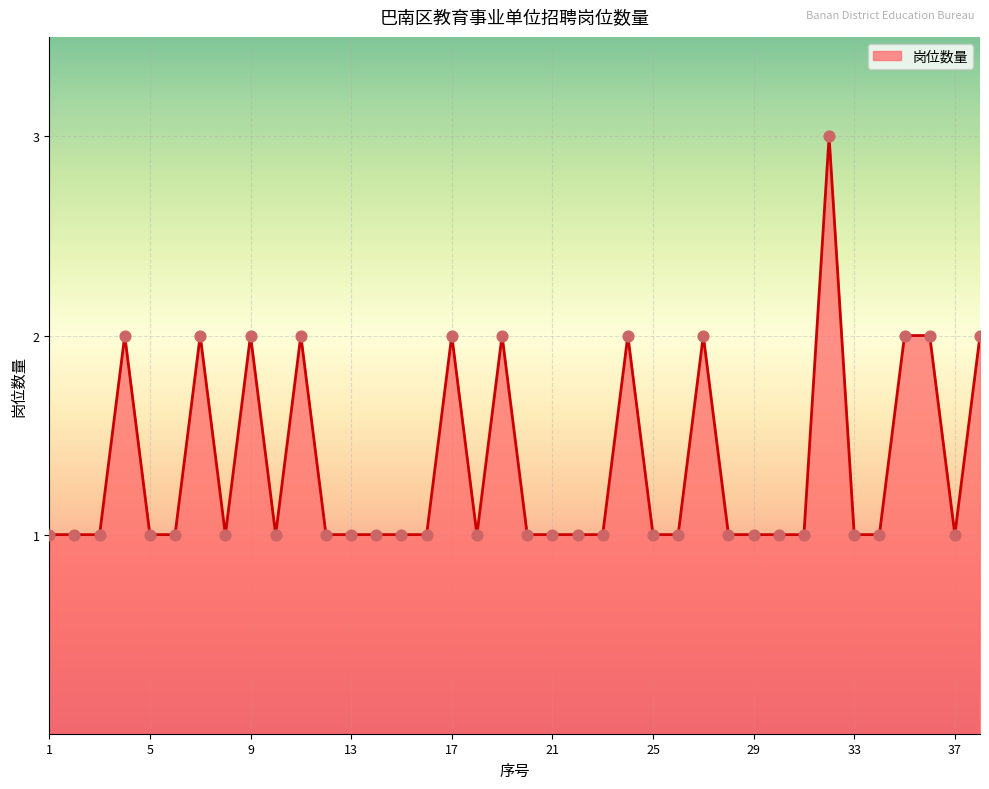

What is the greatest value displayed?

3